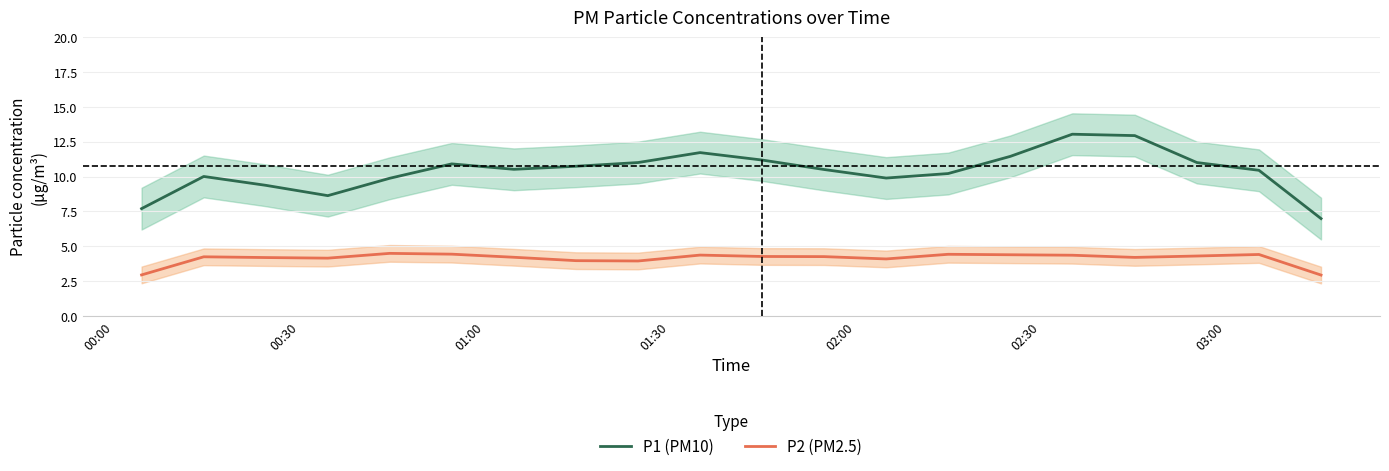

What is the sum of all P1 (PM10) values?

208.2